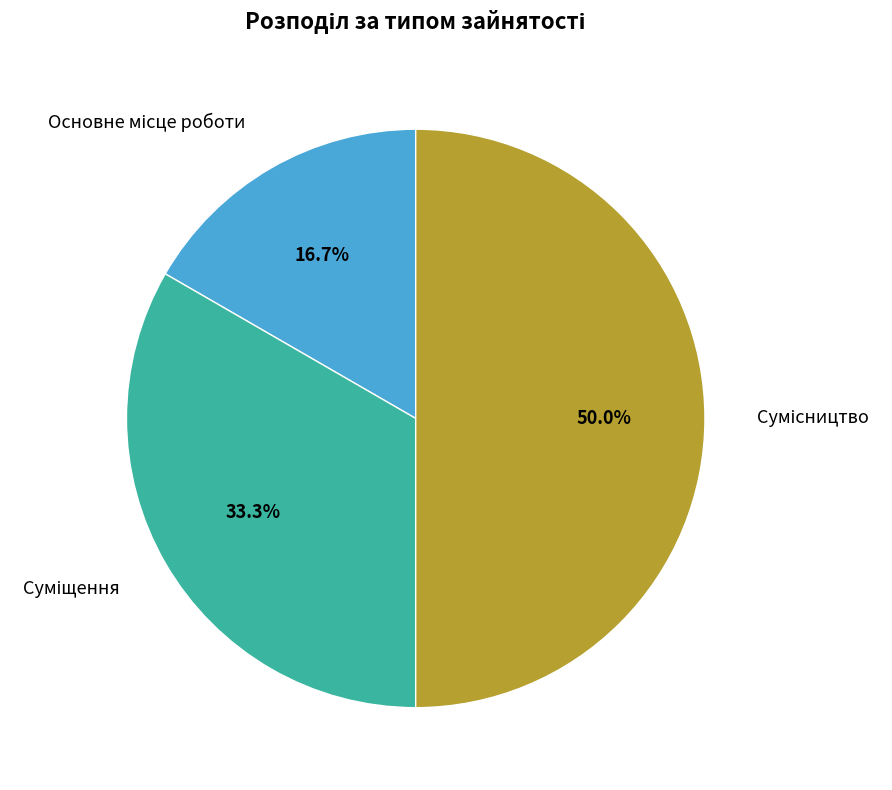

What is the change in value from Суміщення to Сумісництво?

+1